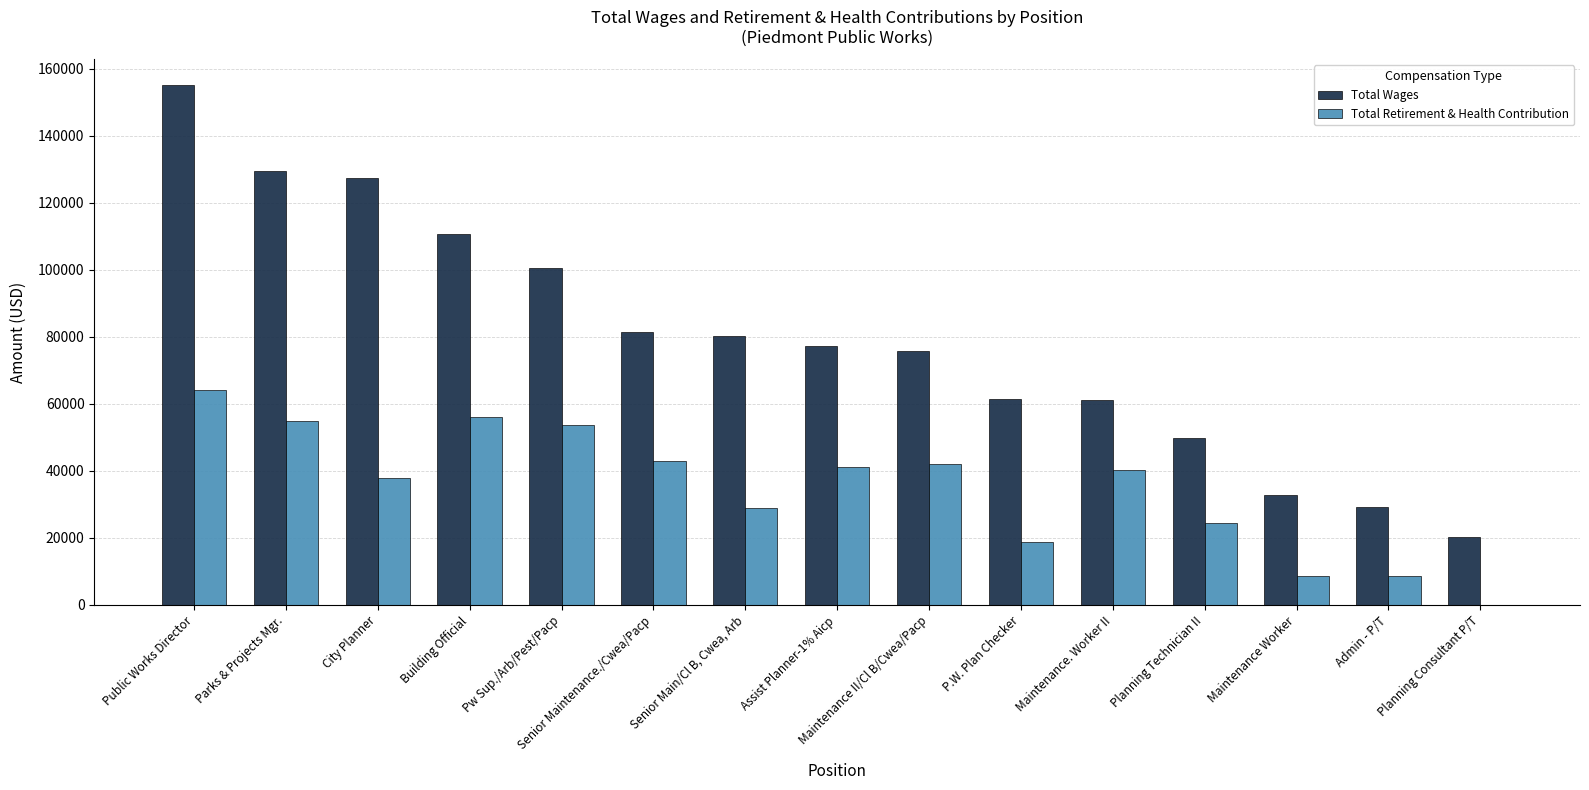

Is the value of Total Retirement & Health Contribution at Senior Maintenance./Cwea/Pacp greater than the value of Total Wages at Building Official?

No